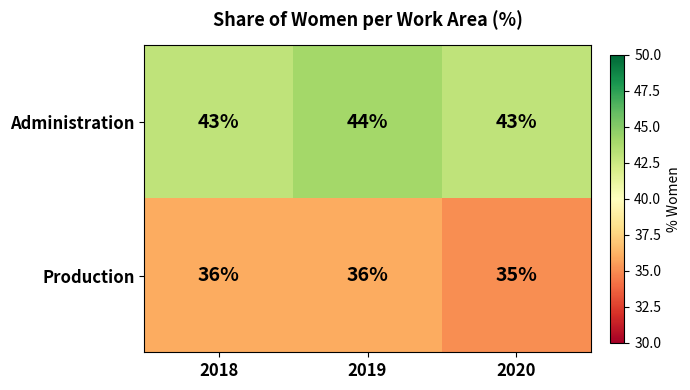

What is the maximum value for Production?

36